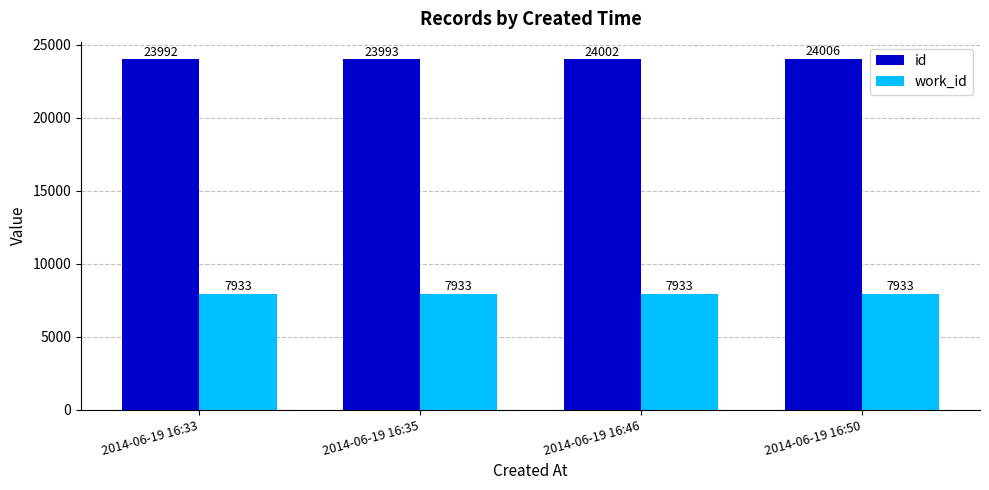

List the series in order of their peak value, highest first.

id, work_id